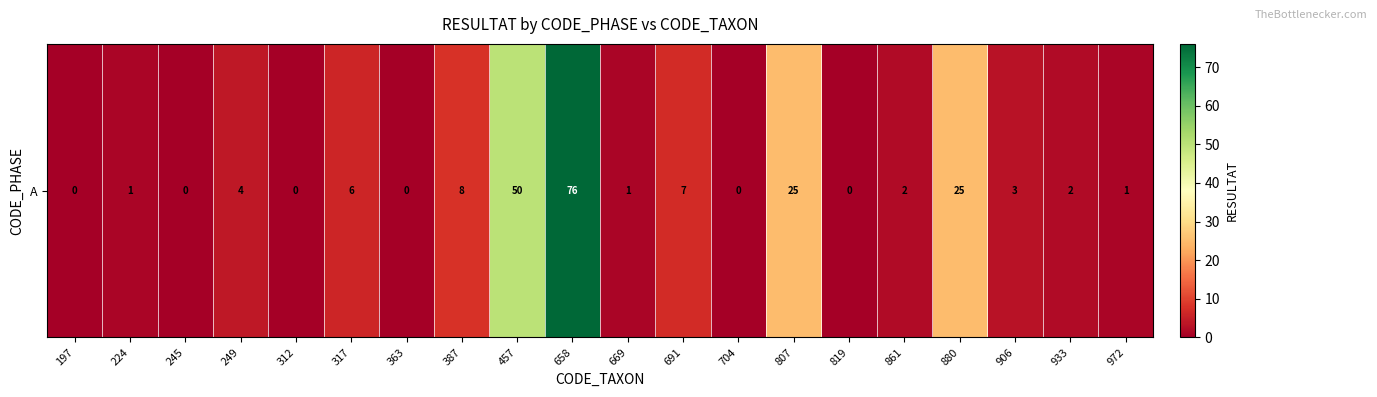

Reading right to left, list all the values displayed in this chart.

972=1	933=2	906=3	880=25	861=2	819=0	807=25	704=0	691=7	669=1	658=76	457=50	387=8	363=0	317=6	312=0	249=4	245=0	224=1	197=0